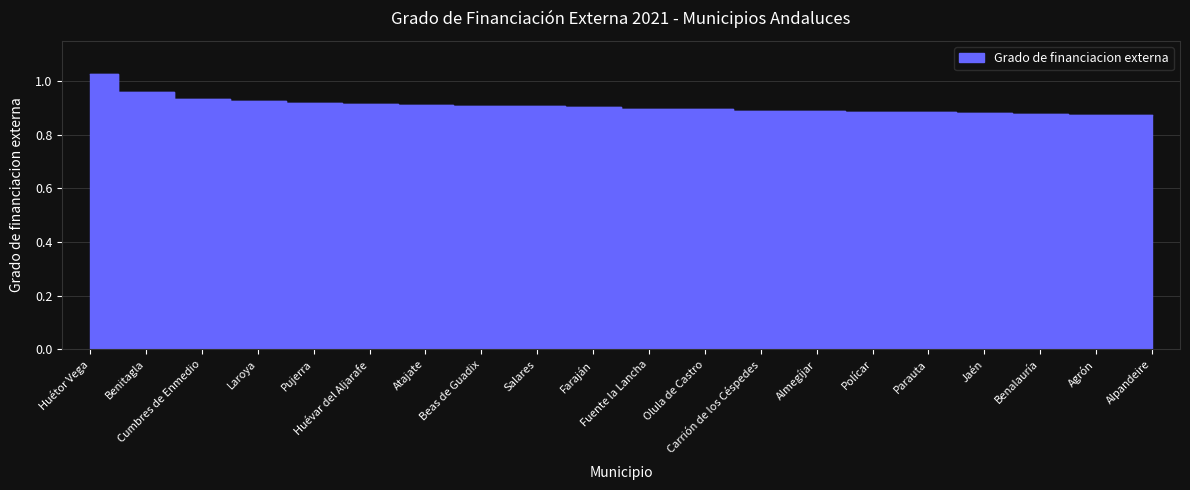

Between Fuente la Lancha and Huévar del Aljarafe, which is larger?

Huévar del Aljarafe